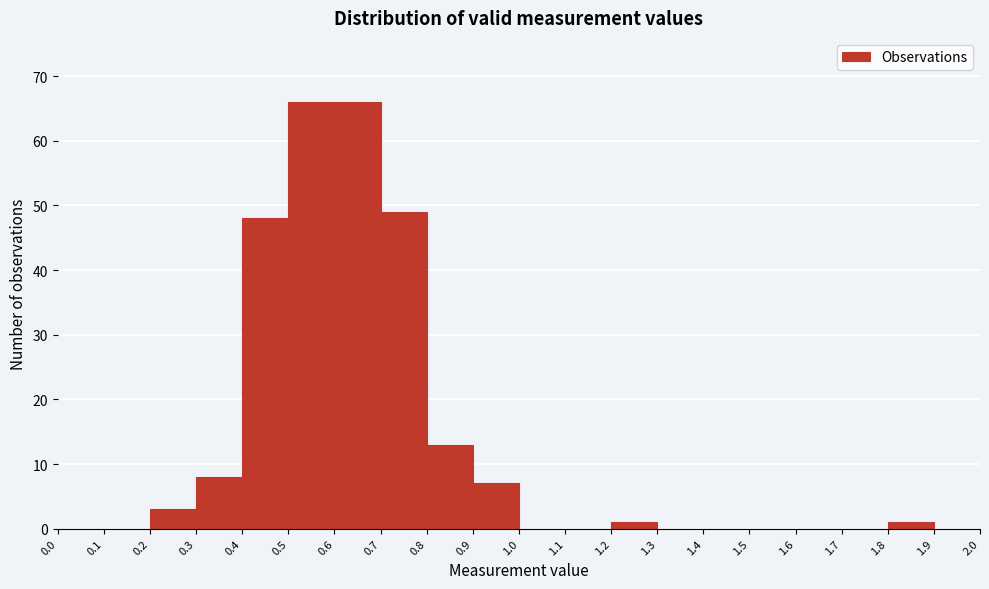

How tall is the bar that spans 0.7 to 0.8 on the x-axis? The values are not printed on the chart, so give them approximately, as read against the axis.

49